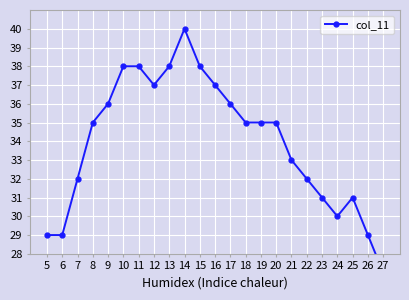

Where is the data nearest to the value 33?

21